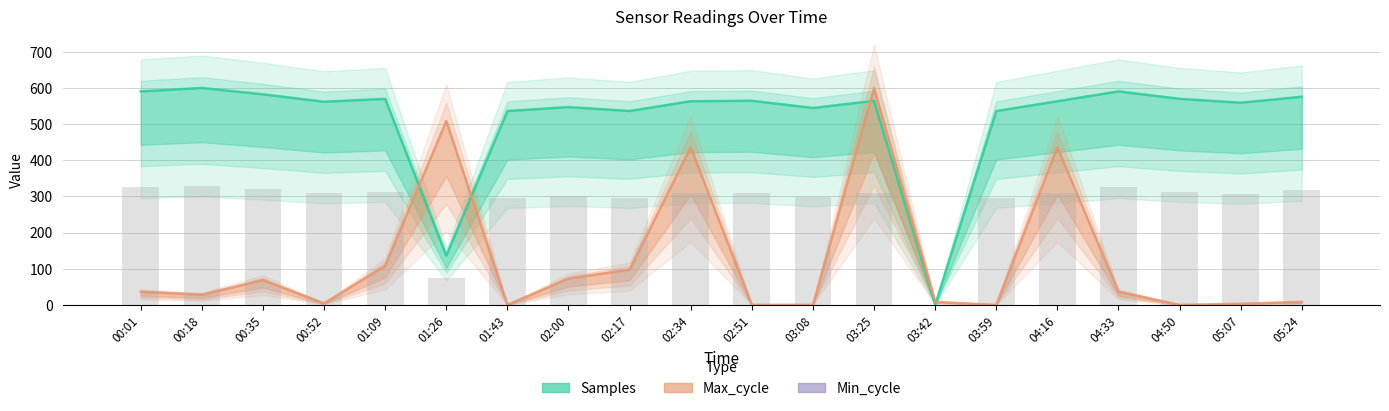

List the series in order of their overall mean, lowest first.

Max_cycle, Min_cycle, Samples